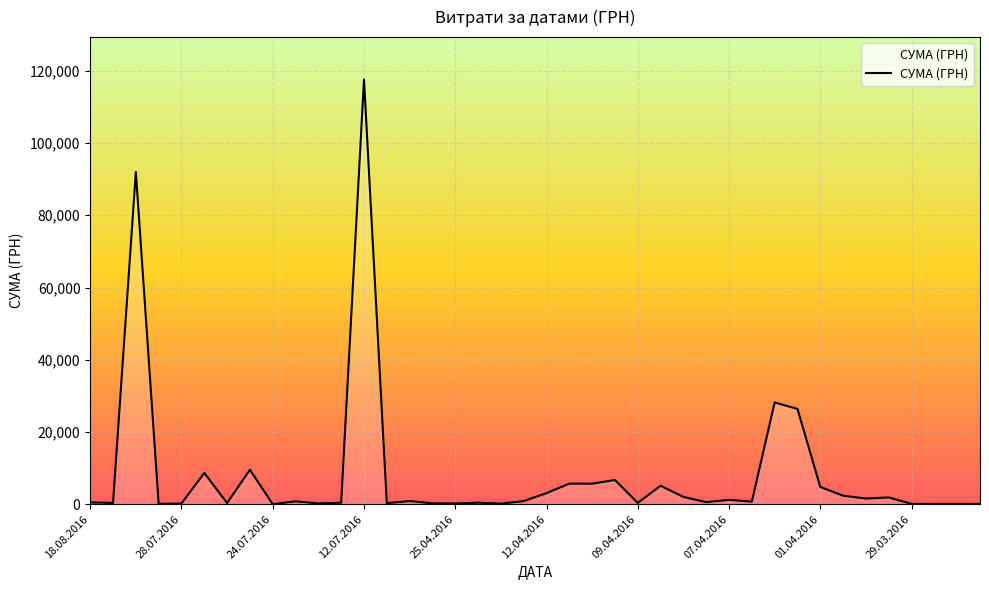

What is the maximum value shown in the chart?

117568.8